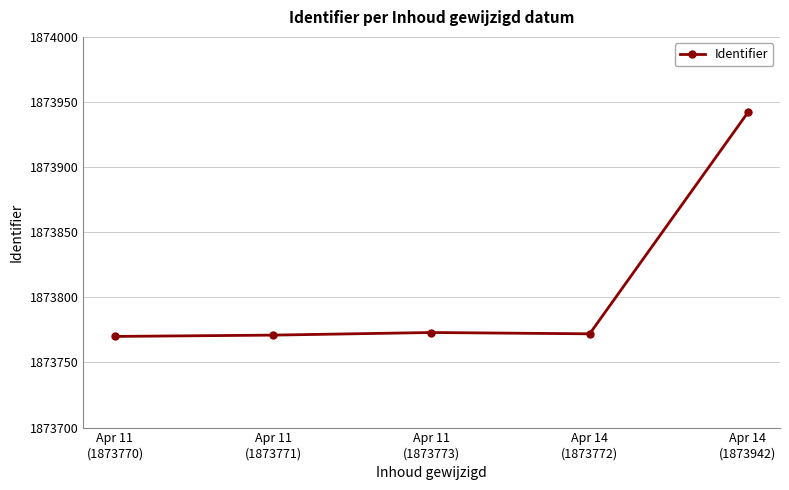

What is the ratio of the value at Apr 11
(1873771) to the value at Apr 11
(1873773)?

1.0